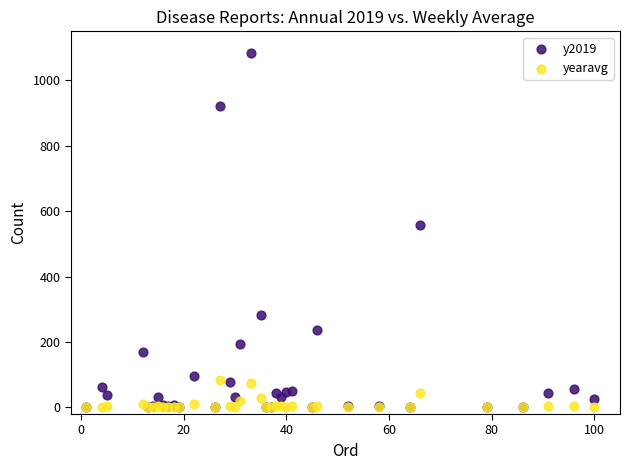

In the y2019 series, what Y value is closest to 541?

557.0